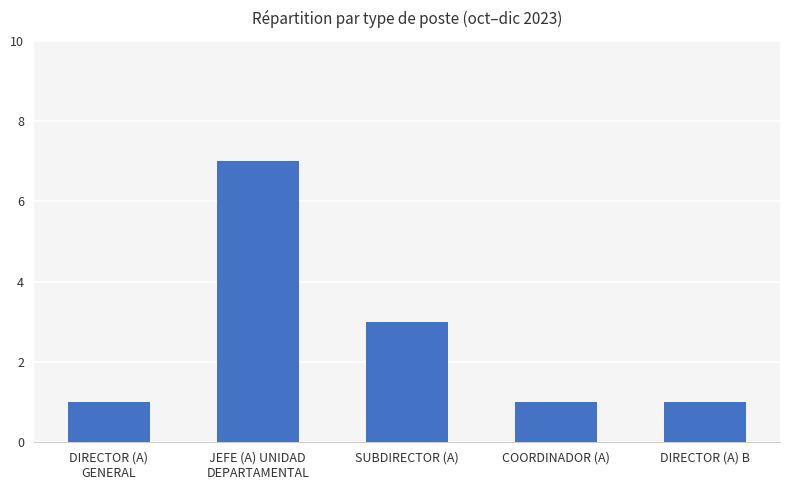

How many bars are there in total?

5